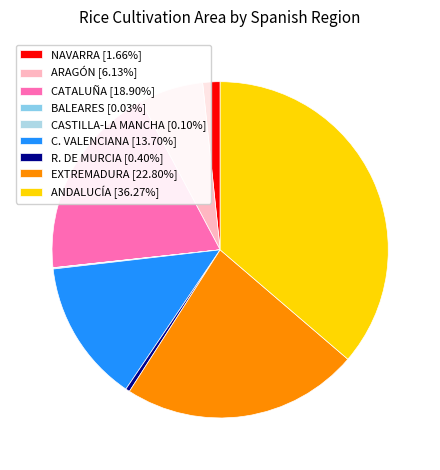

The R. DE MURCIA slice represents 0% of the pie. True or false?

True